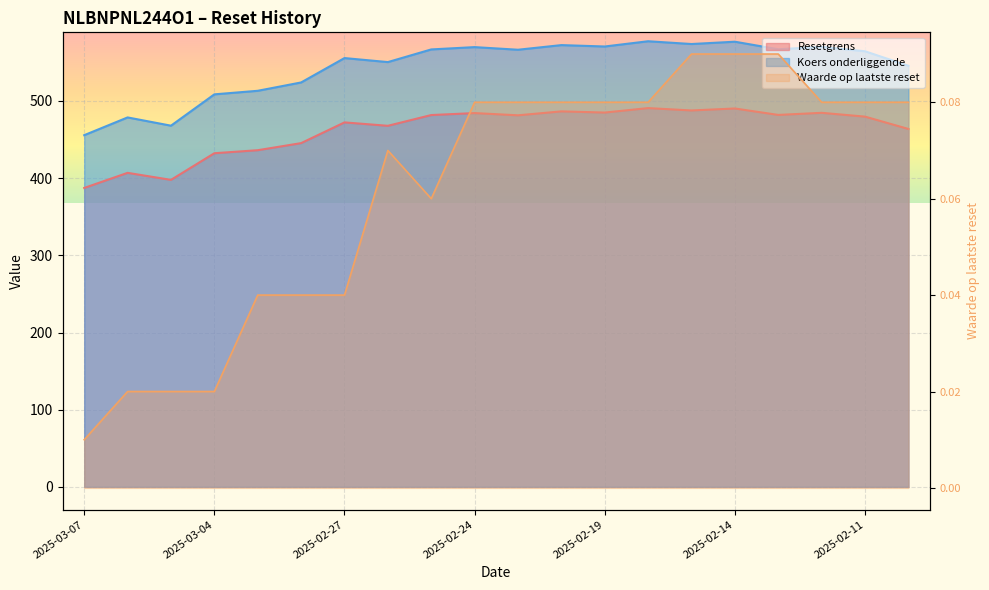

In Koers onderliggende, how many points are higher than both neighbors (excluding endpoints)?

7